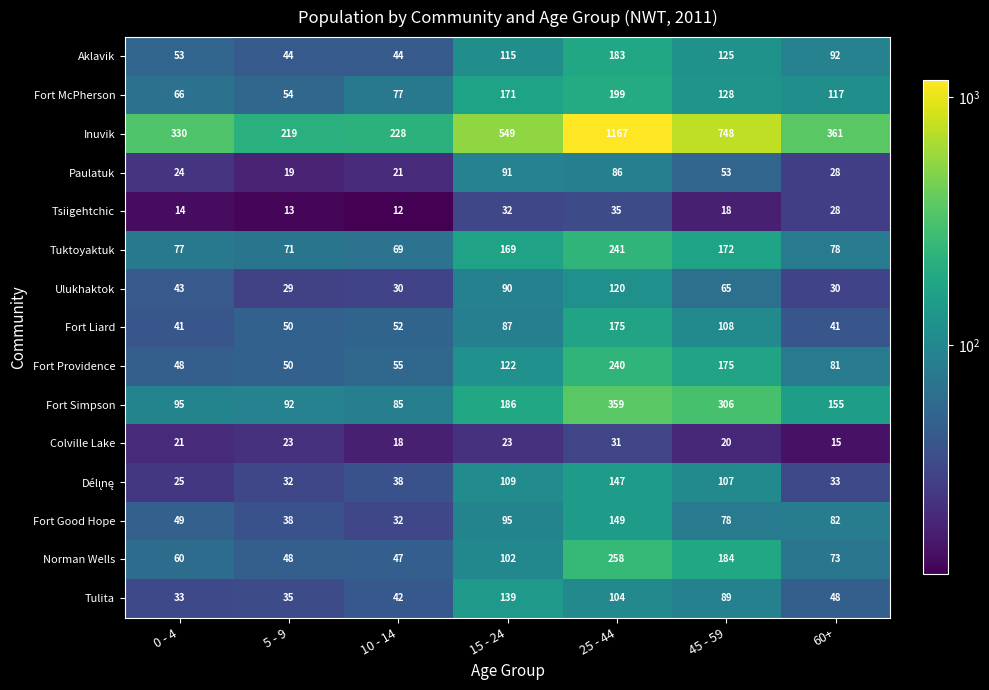

Which series has the largest total across all categories?

Inuvik